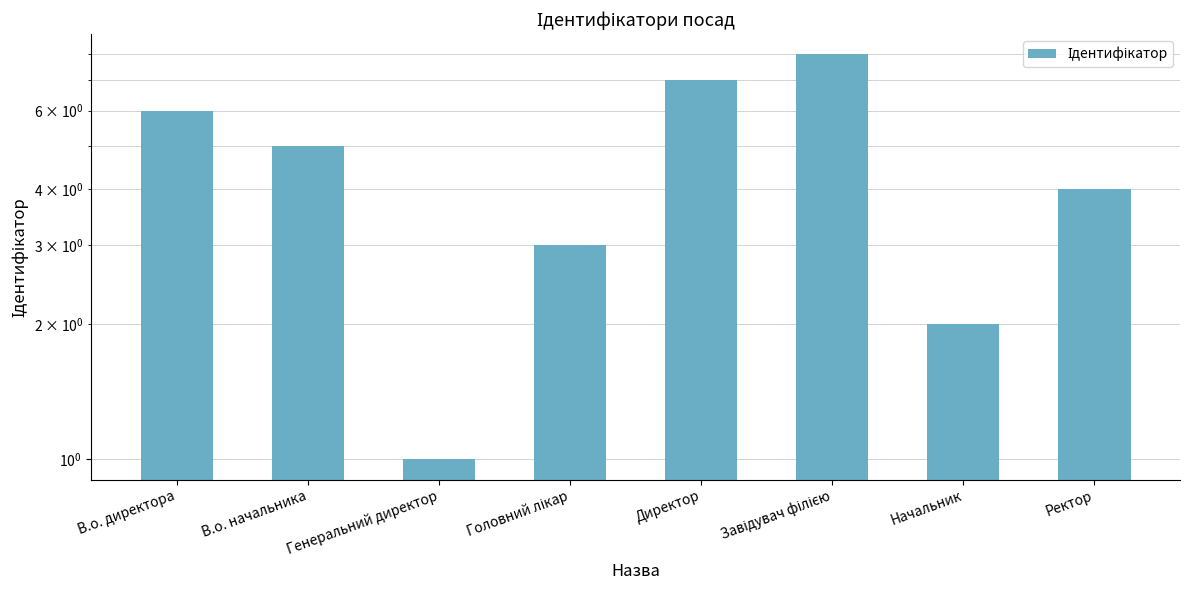

What is the label of the 7th bar from the right?

В.о. начальника